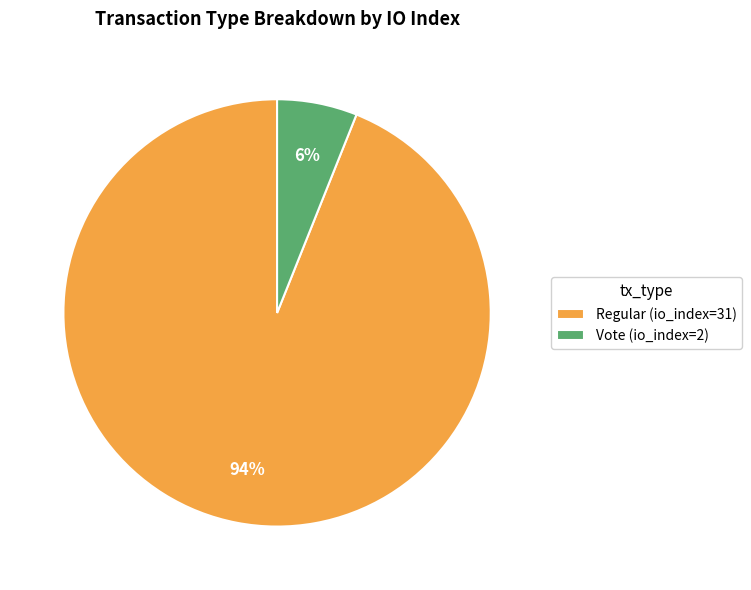

Approximately how many times larger is the value at Vote compared to Regular?

0.1